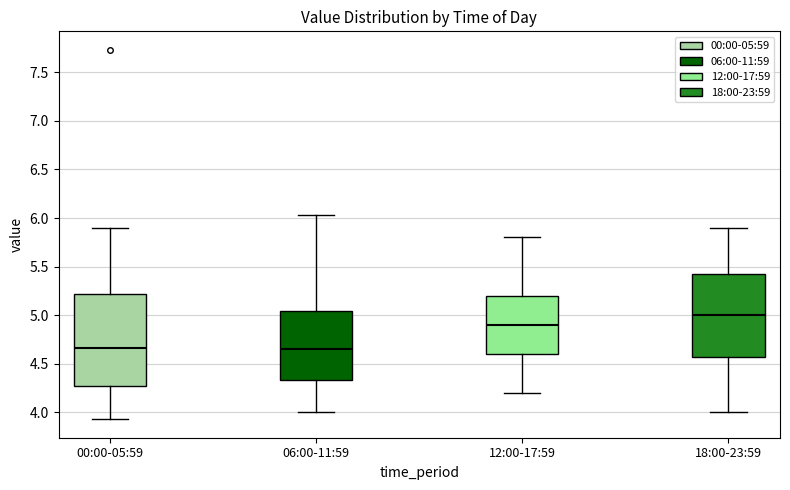

Where does the median line of the box for 00:00-05:59 sit on the y-axis? The values are not printed on the chart, so give them approximately, as read against the axis.

4.65